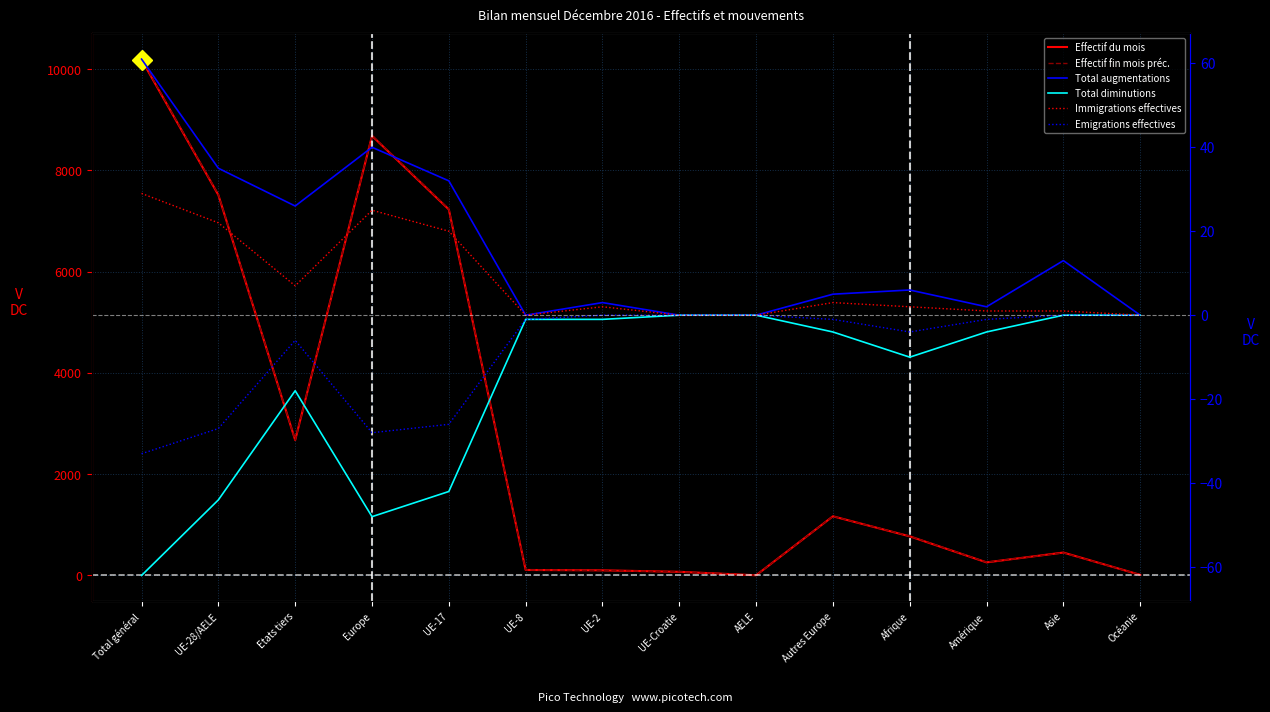

Reading right to left, transcribe all the data shown in this chart.

Effectif du mois: 12	452	258	772	1168	4	72	101	108	7226	8679	2672	7511	10183
Effectif fin mois préc.: 12	447	261	776	1168	4	72	99	109	7237	8689	2674	7521	10195
Total augmentations: 0	13	2	6	5	0	0	3	0	32	40	26	35	61
Total diminutions: 0	0	-4	-10	-4	0	0	-1	-1	-42	-48	-18	-44	-62
Immigrations effectives: 0	1	1	2	3	0	0	2	0	20	25	7	22	29
Emigrations effectives: 0	0	-1	-4	-1	0	0	0	-1	-26	-28	-6	-27	-33